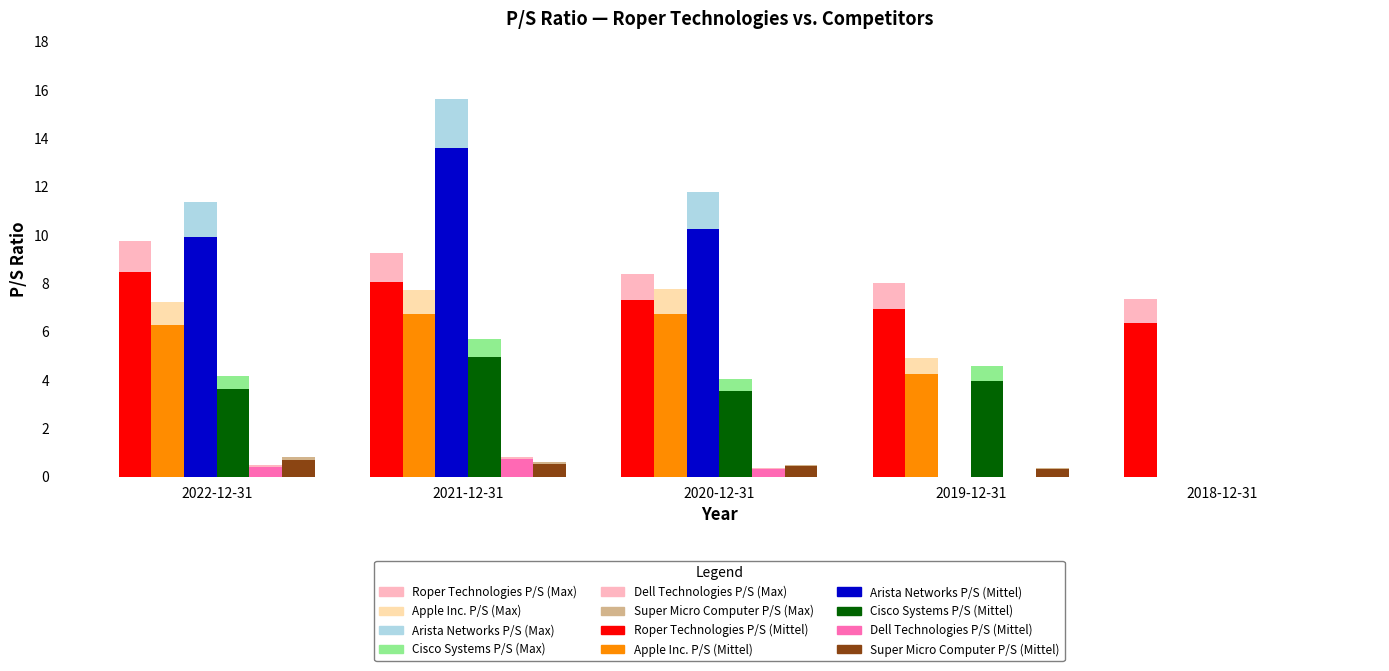

Which series has the largest total across all categories?

Roper Technologies P/S